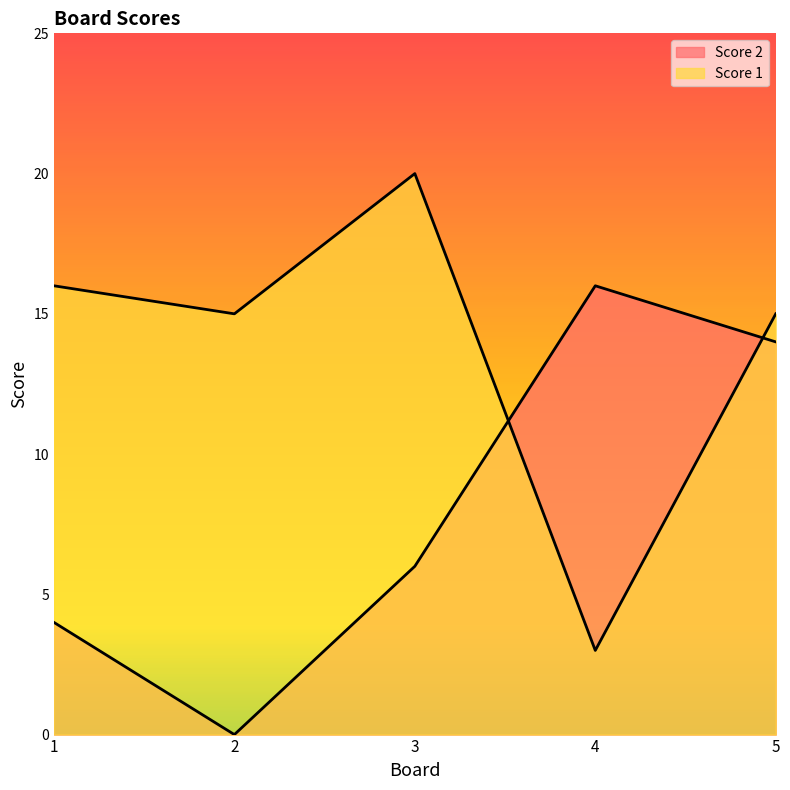

List the series in order of their overall mean, highest first.

Score 1, Score 2